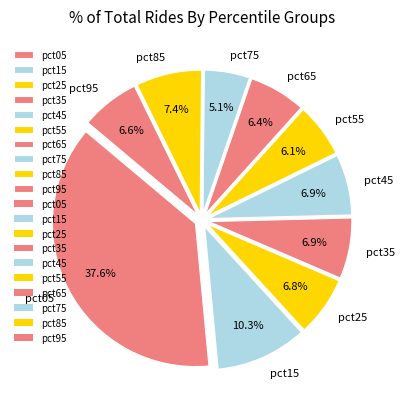

Between pct55 and pct15, which is larger?

pct15